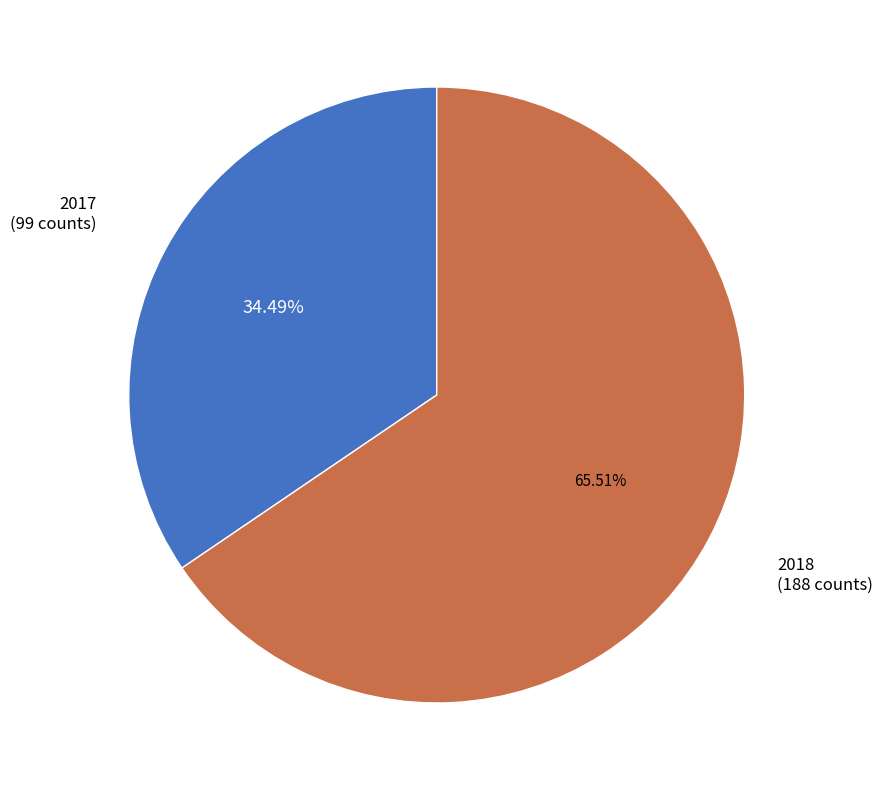

How many segments does this pie chart have?

2